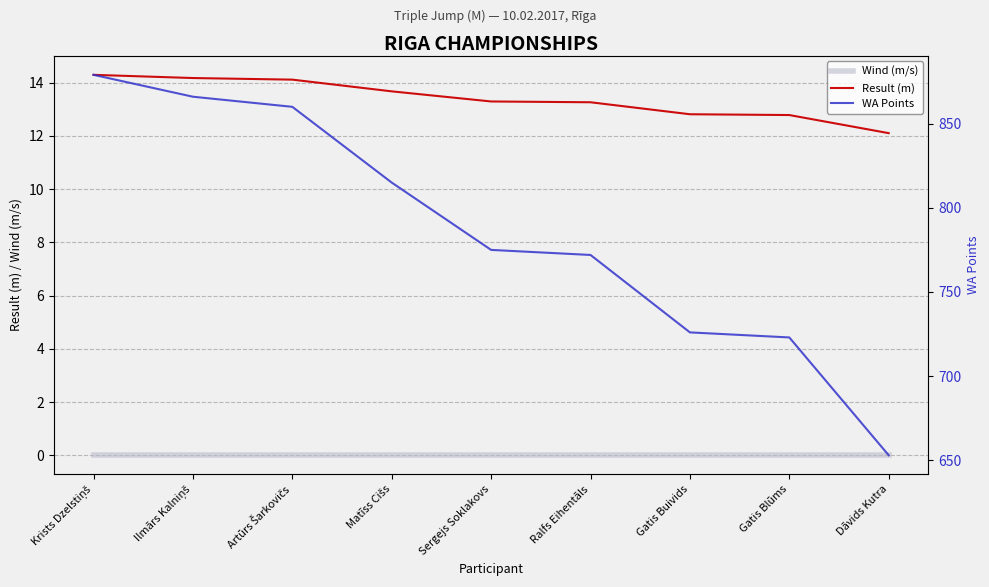

At which label does Result (m) first exceed 13?

Krists Dzelstiņš